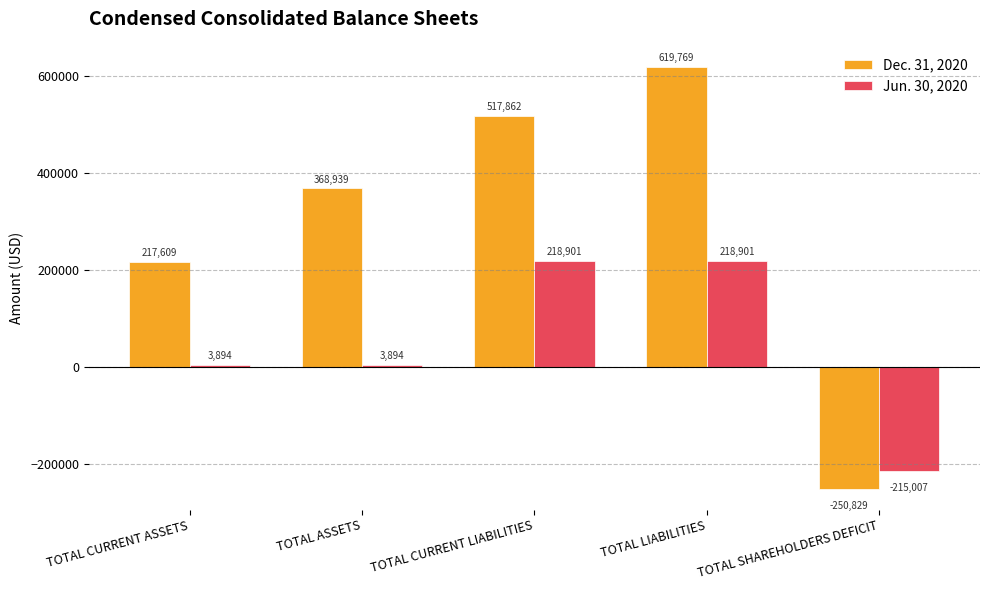

What position from the left is TOTAL ASSETS?

2